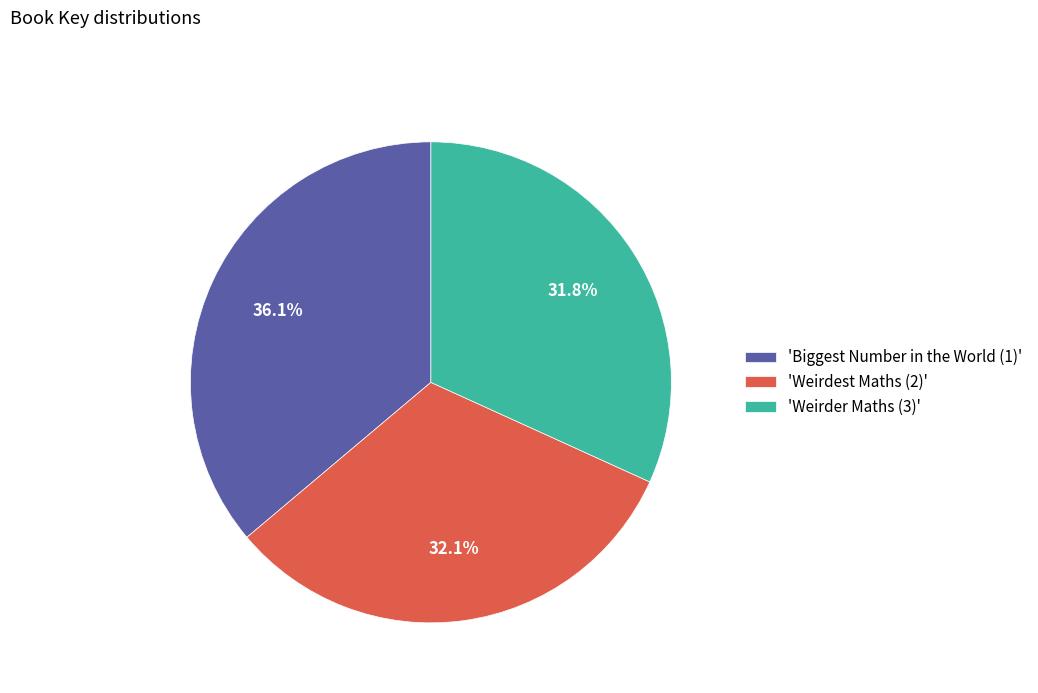

Which slice is the largest?

'Biggest Number in the World (1)'